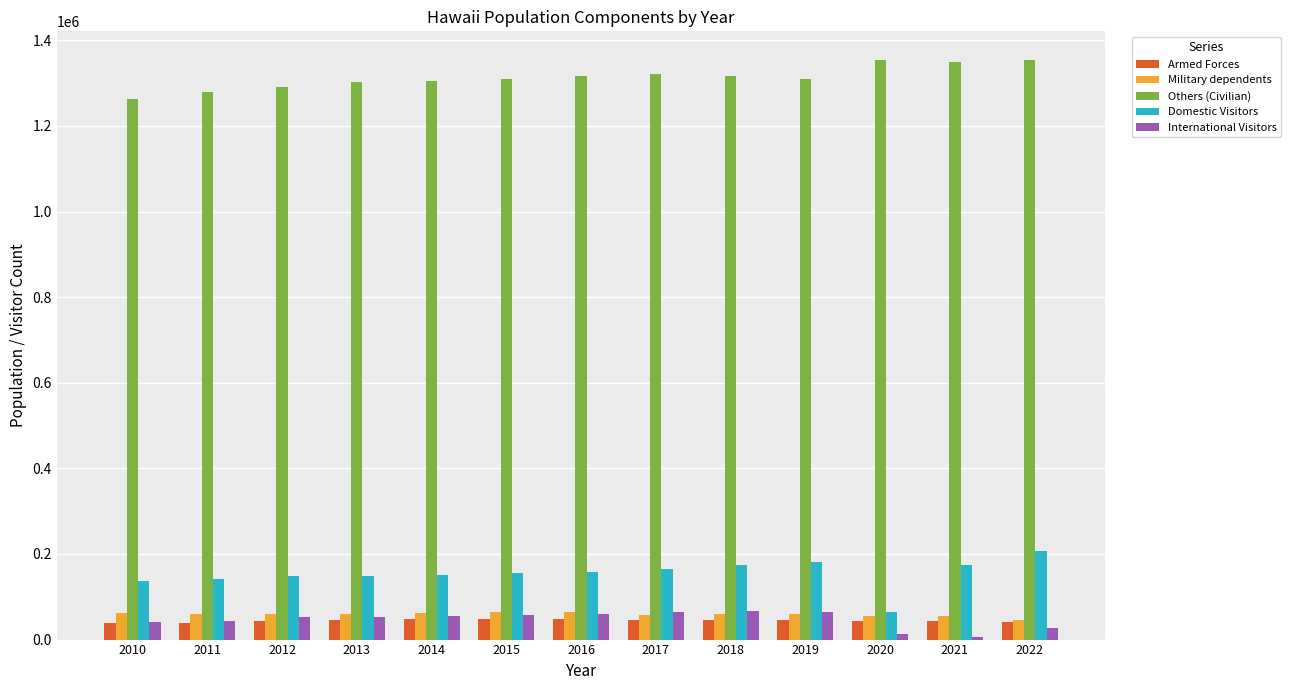

What is the greatest value displayed?

1353470